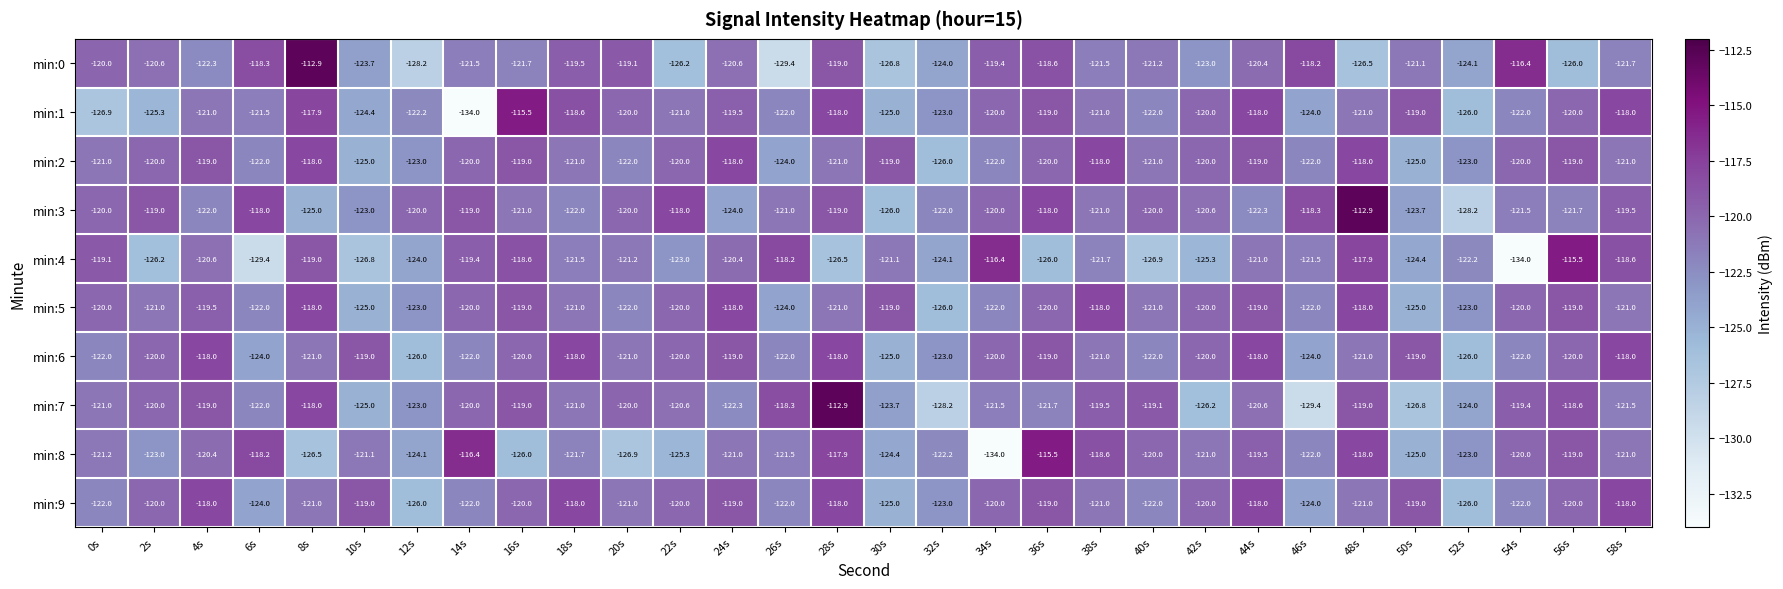

What is the sum of the min:6 values at 18s and 30s?

-243.0